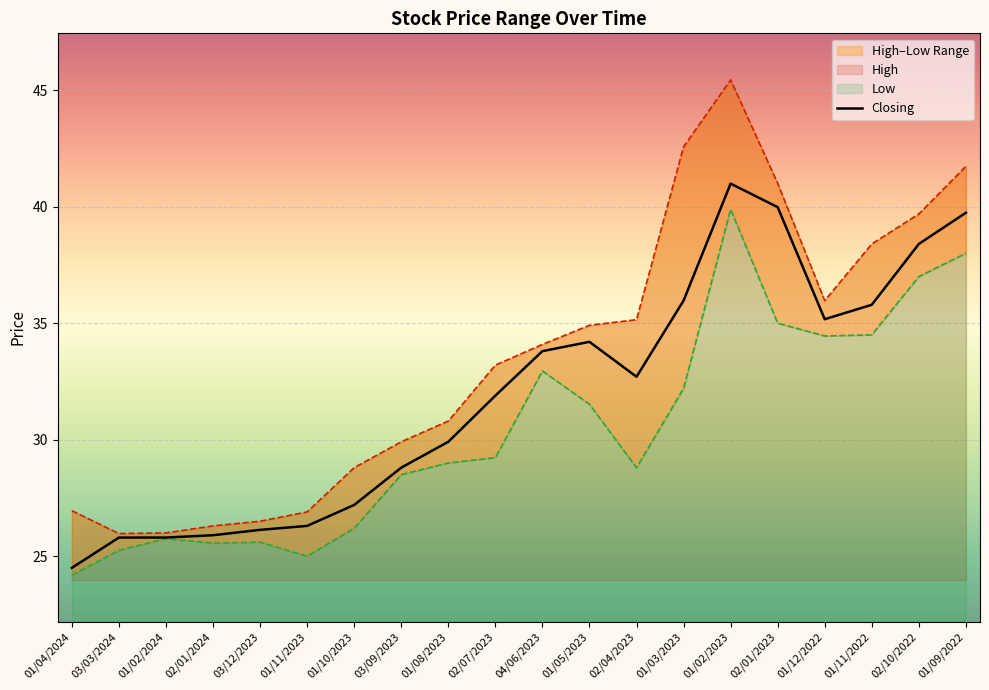

What is the minimum value shown in the chart?

24.5